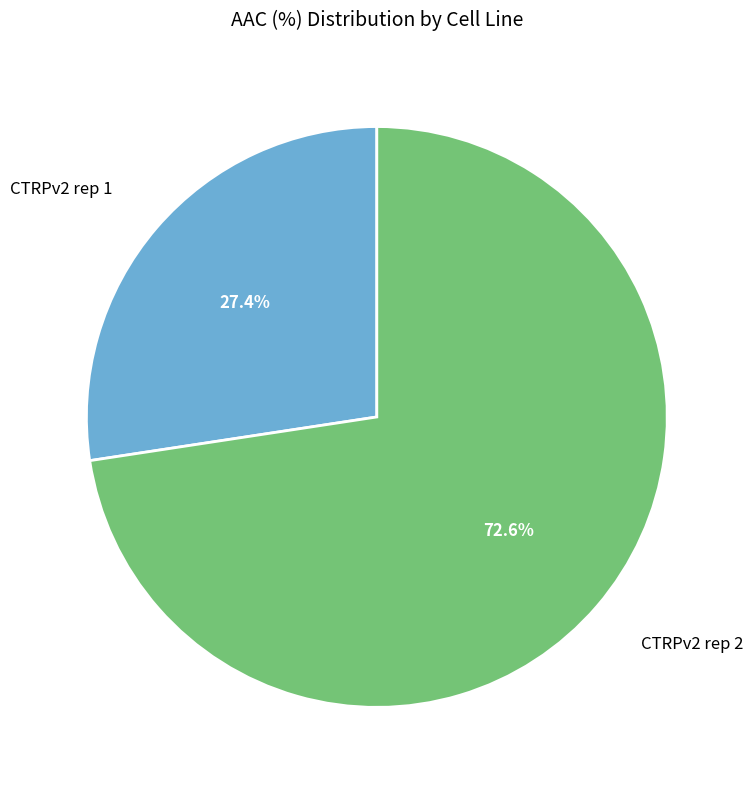

Which has a higher value, CTRPv2 rep 2 or CTRPv2 rep 1?

CTRPv2 rep 2